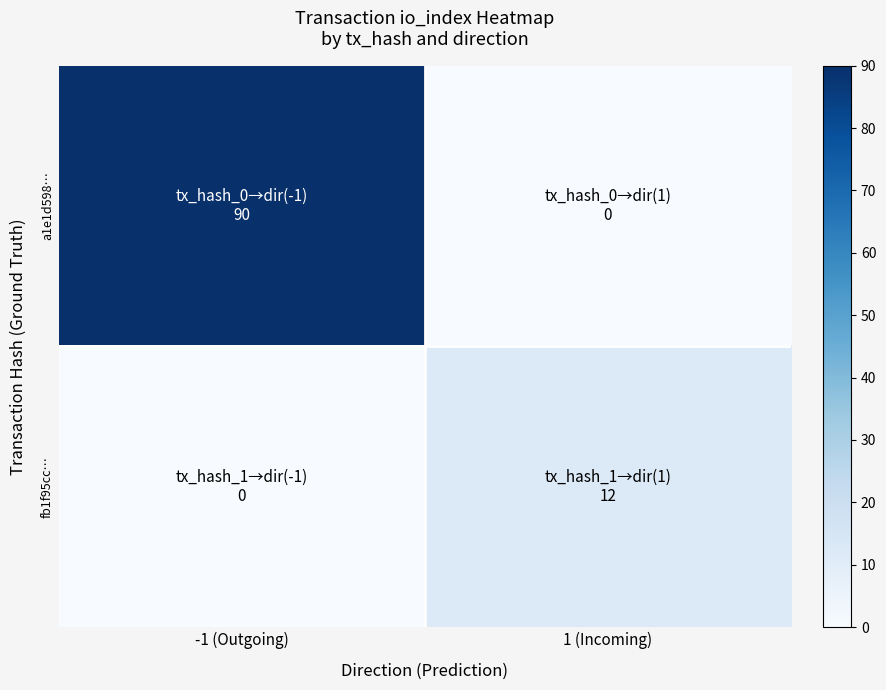

How many categories are shown in the chart?

2